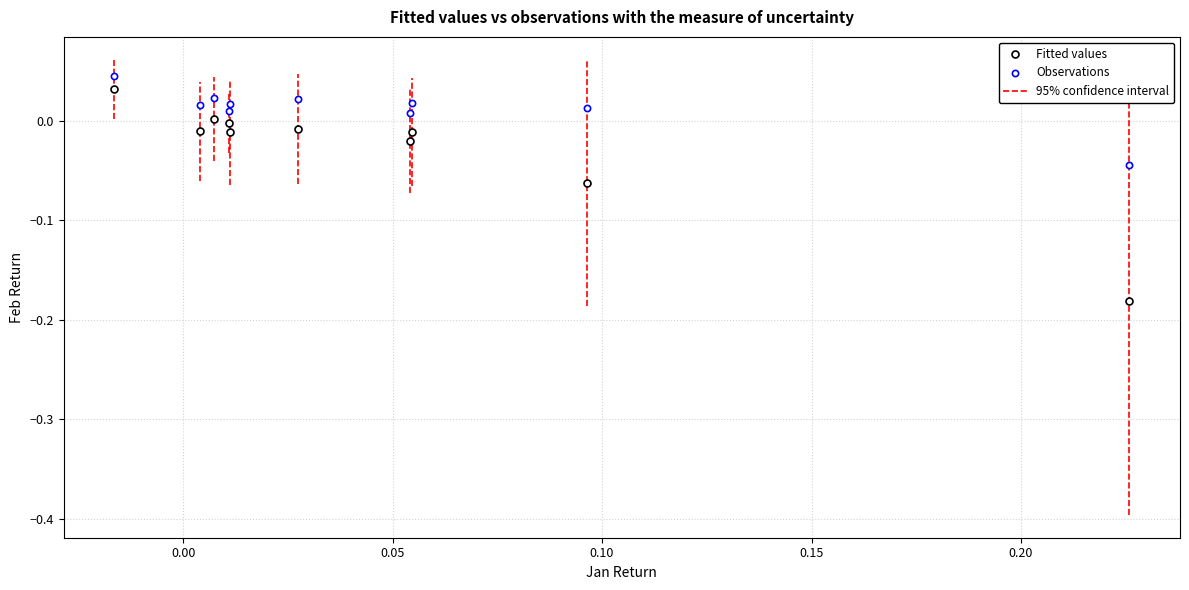

How many data points are displayed?

20